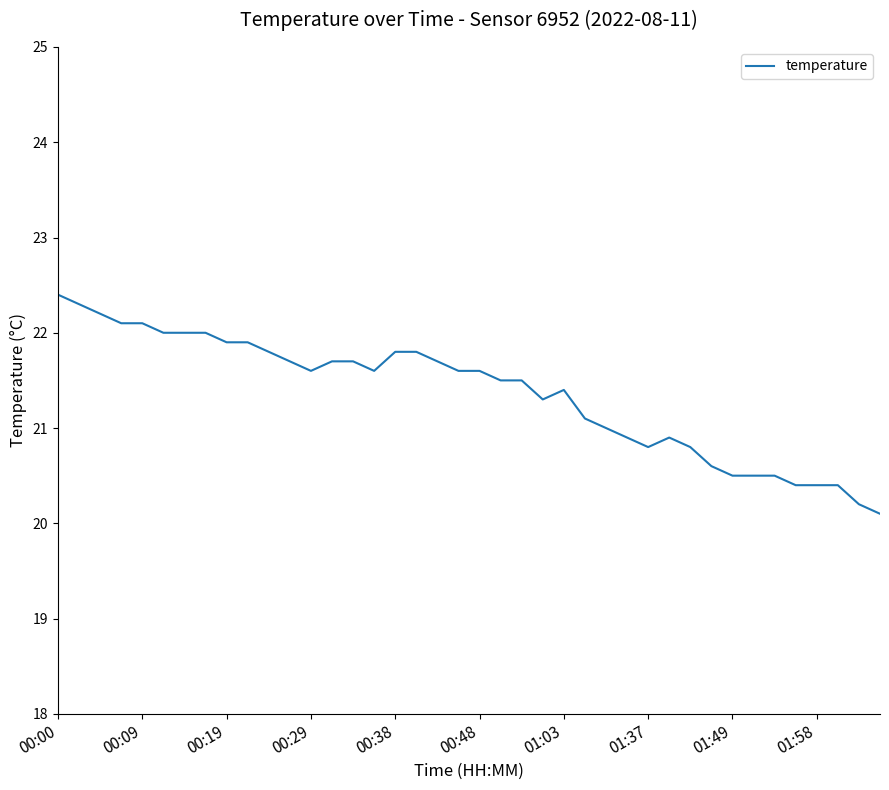

What is the difference between the maximum and minimum values?

2.3